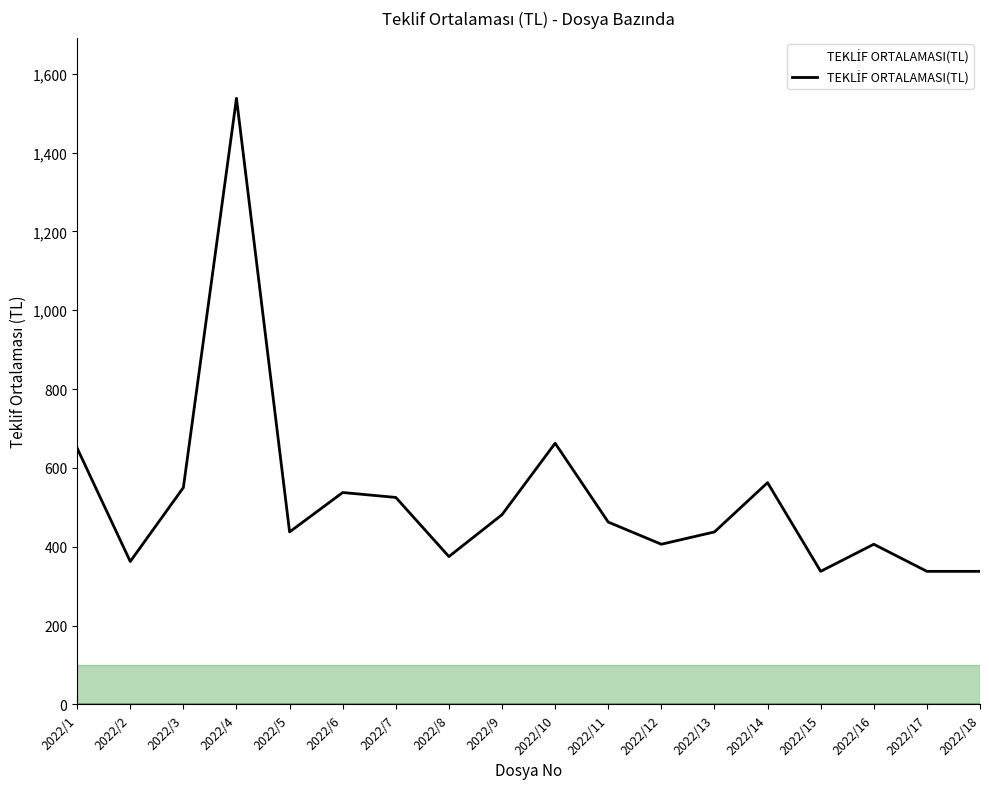

What is the ratio of the value at 2022/18 to the value at 2022/12?

0.8